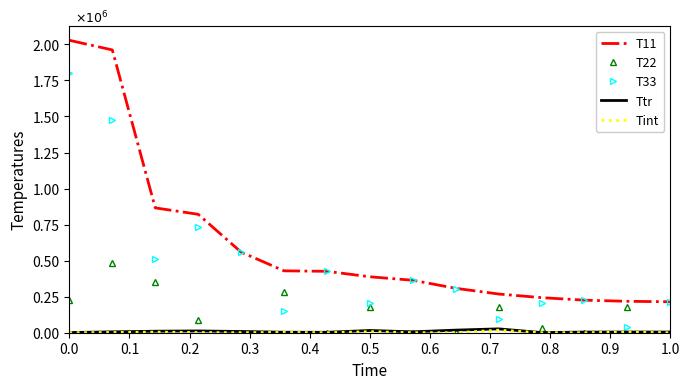

True or false: T11 has more than 2 points higher than both neighbors.

False